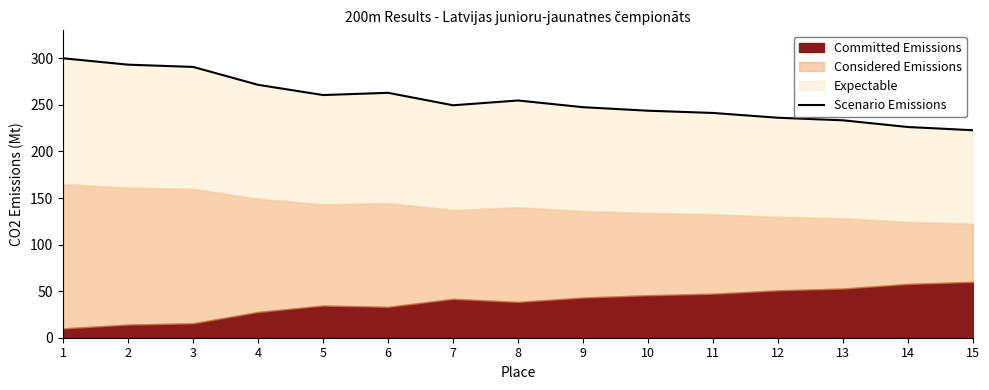

Read the value at 10.

243.7